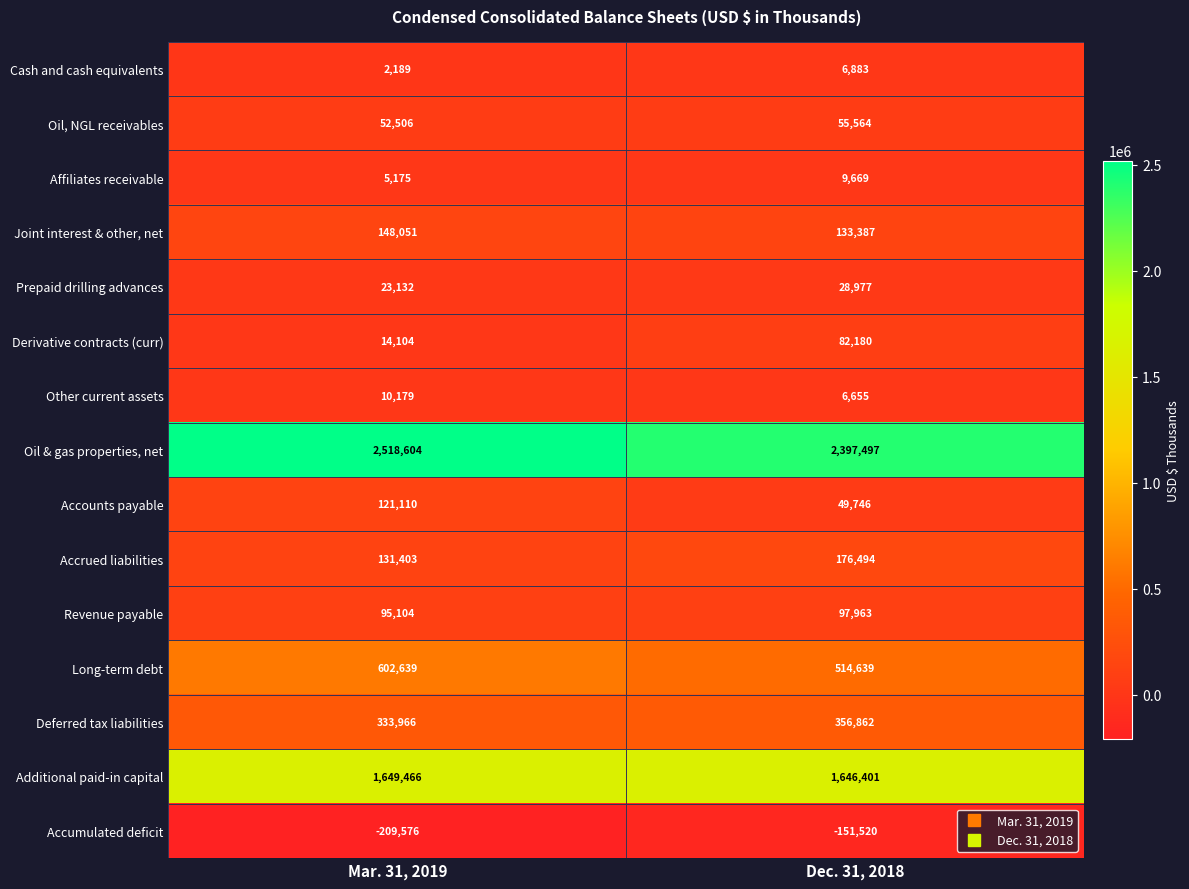

What value does the Oil, NGL receivables series have at Mar. 31, 2019, to the nearest 10?

52510